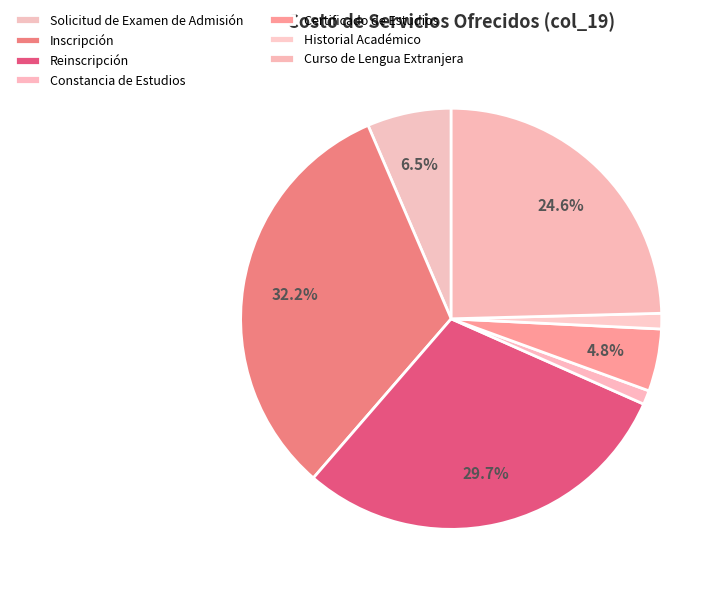

To the nearest percent, what portion does Historial Académico represent?

1%